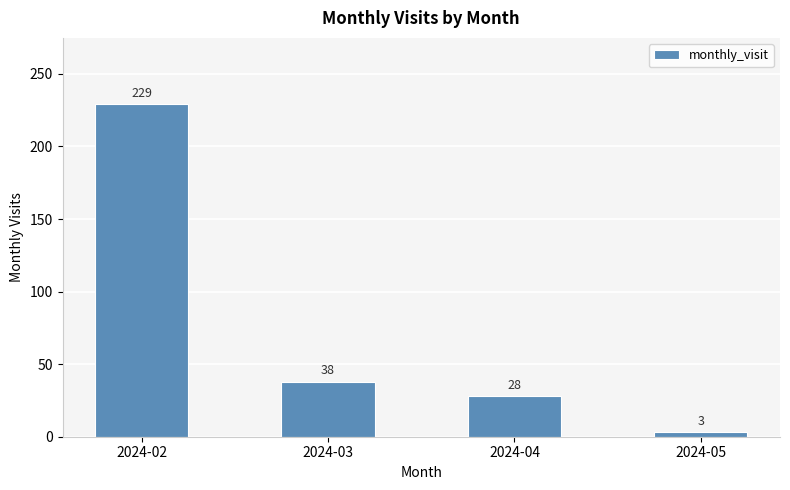

Which category has the highest value across all series?

2024-02